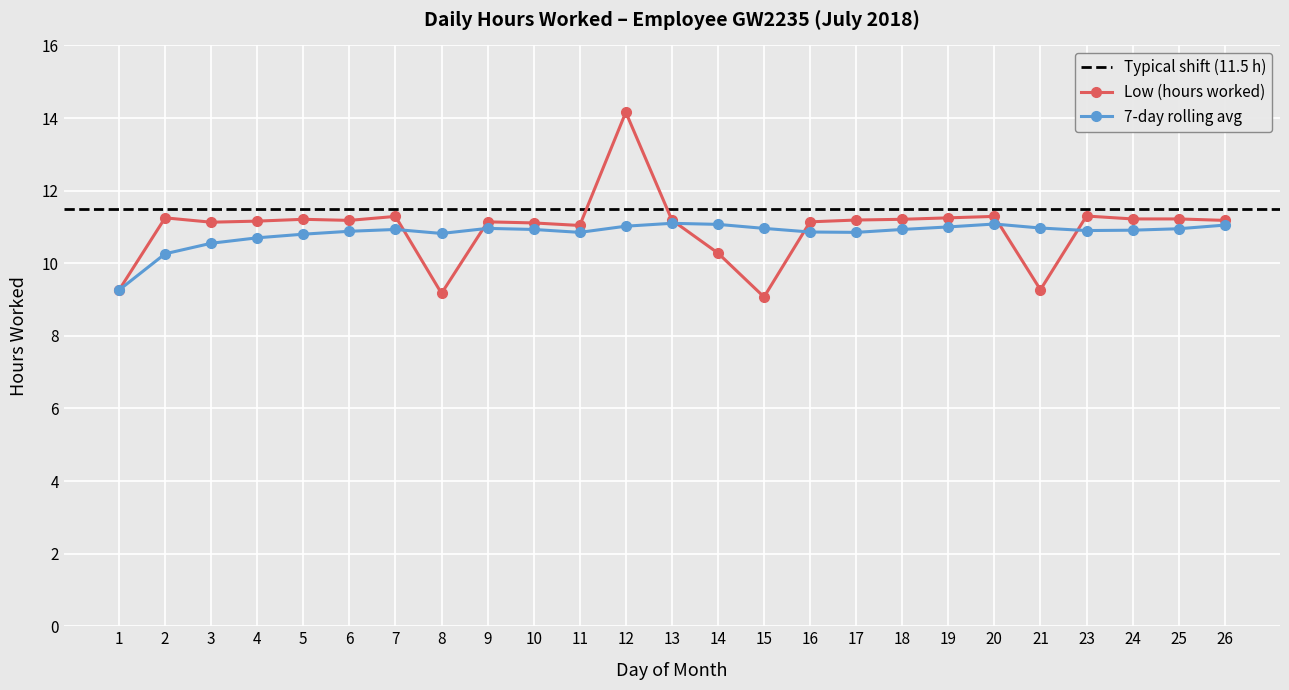

What is the greatest value displayed?

14.2